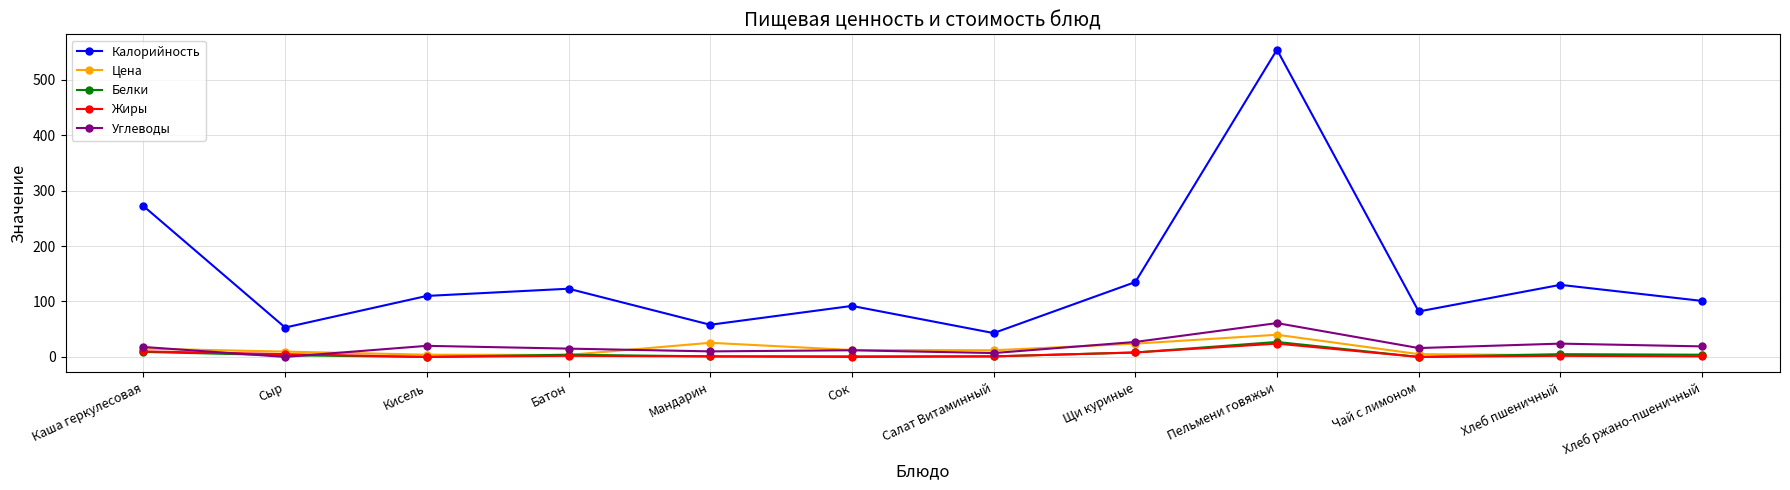

What position from the left is Чай с лимоном?

10